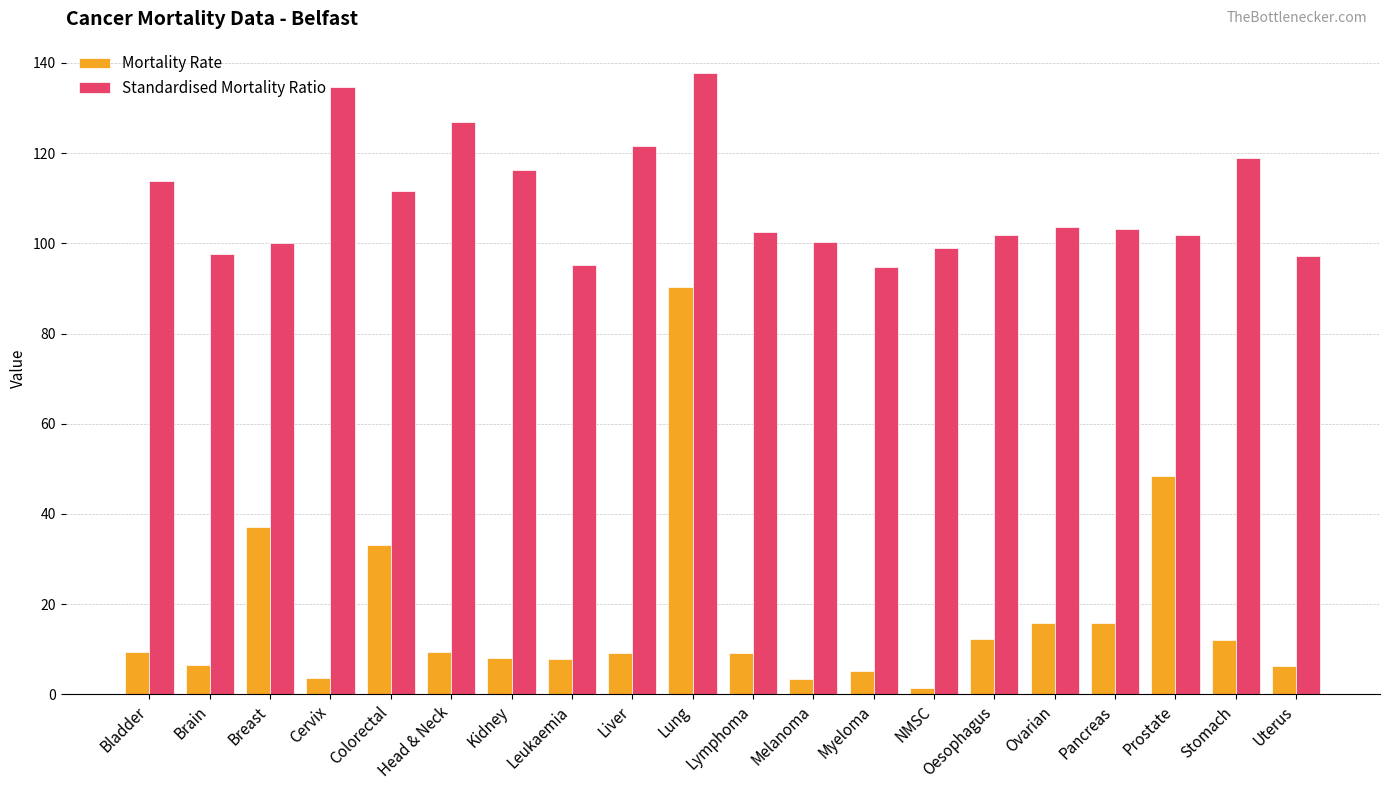

What is the highest value of the Standardised Mortality Ratio series?

137.8